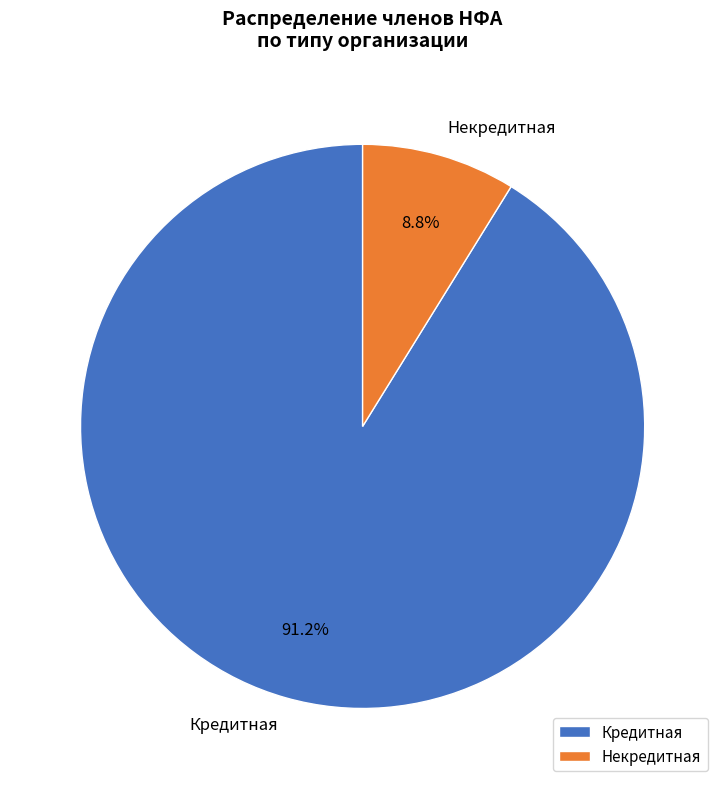

Count the number of slices in the pie.

2